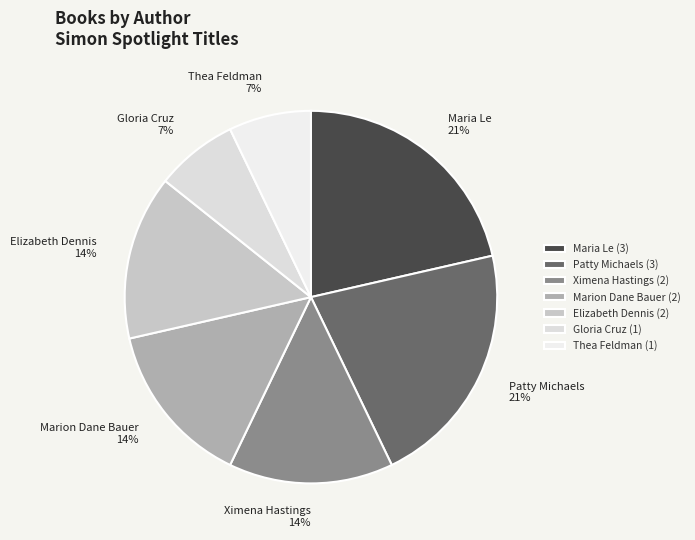

What percentage is the Thea Feldman slice, to the nearest percent?

7%